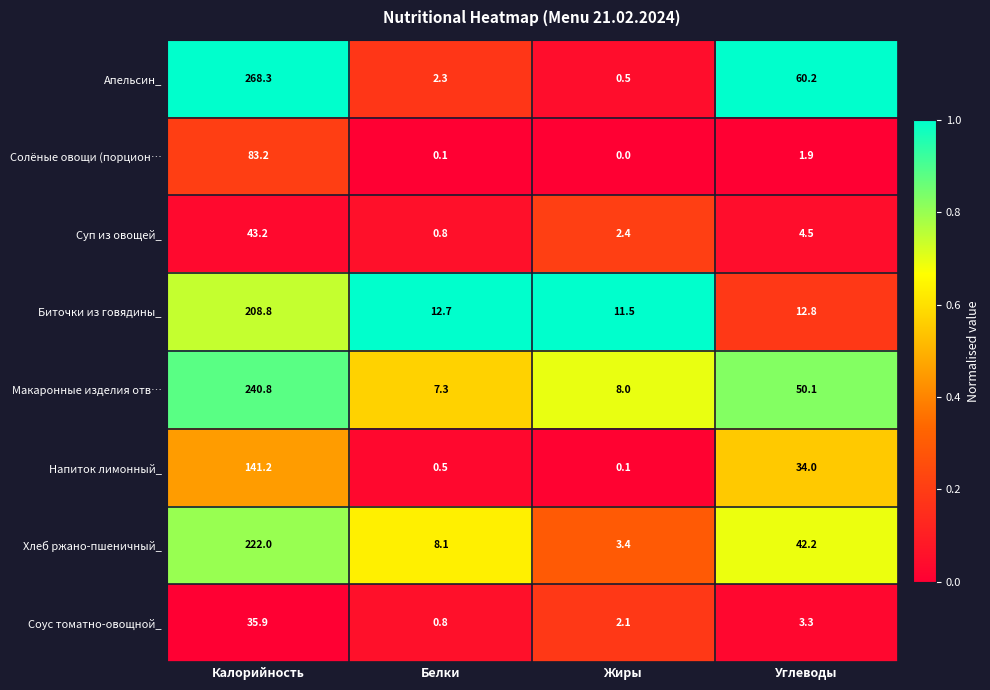

What is the difference between the maximum and minimum values in the Солёные овощи (порцион… series?

83.2